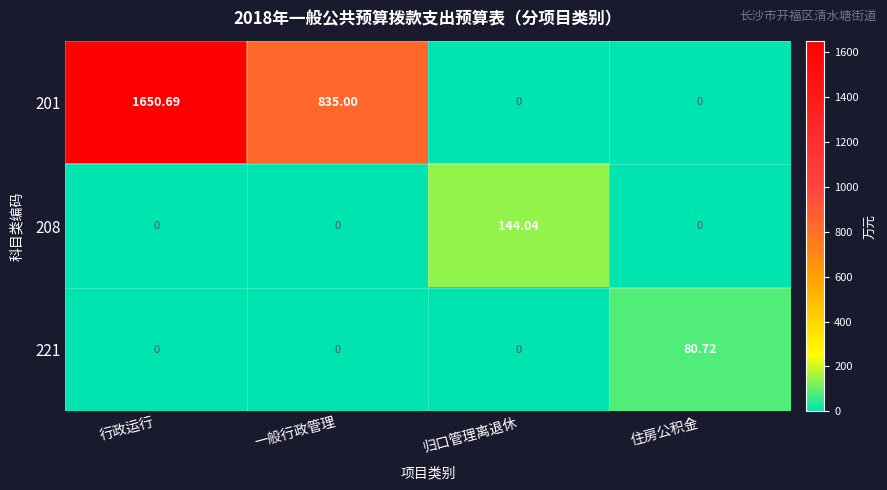

At which category is the sum across all series the highest?

行政运行